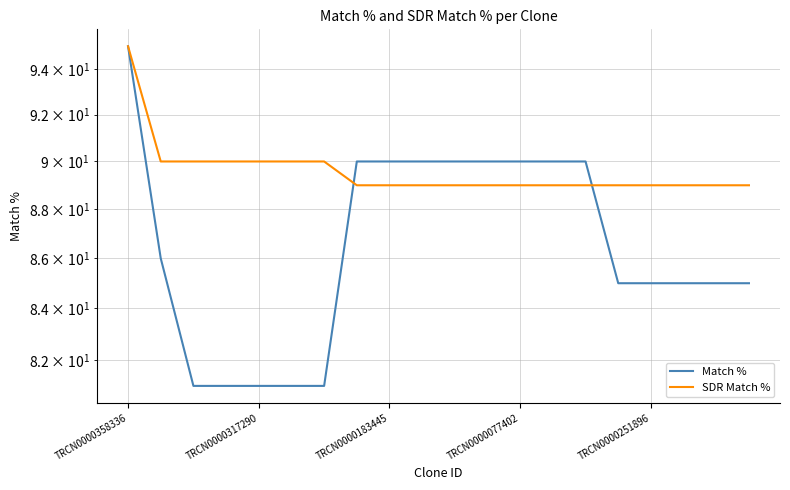

The SDR Match % series shows 89 at 18. True or false?

True